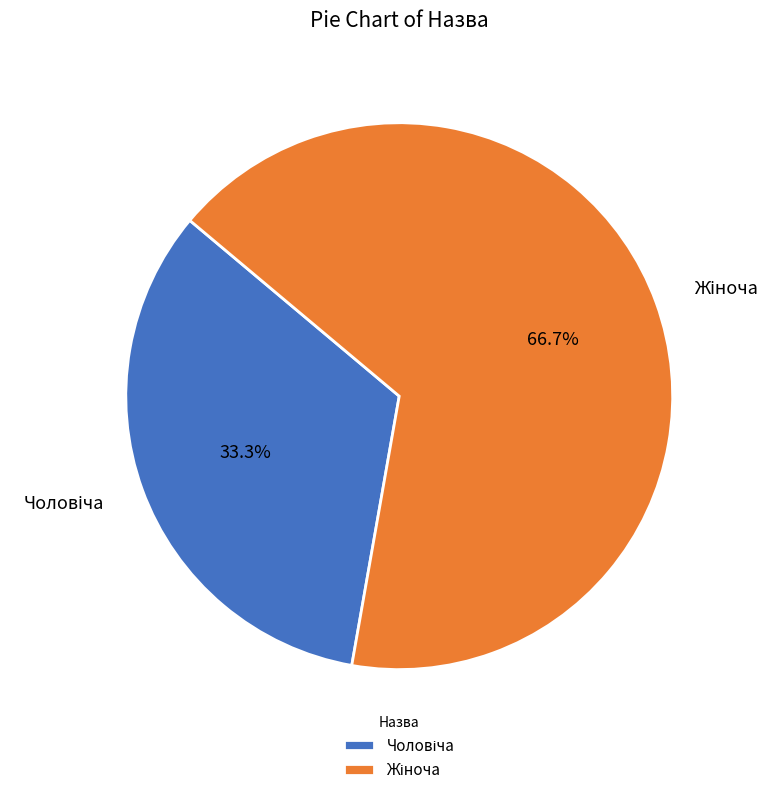

How many slices are in this pie chart?

2